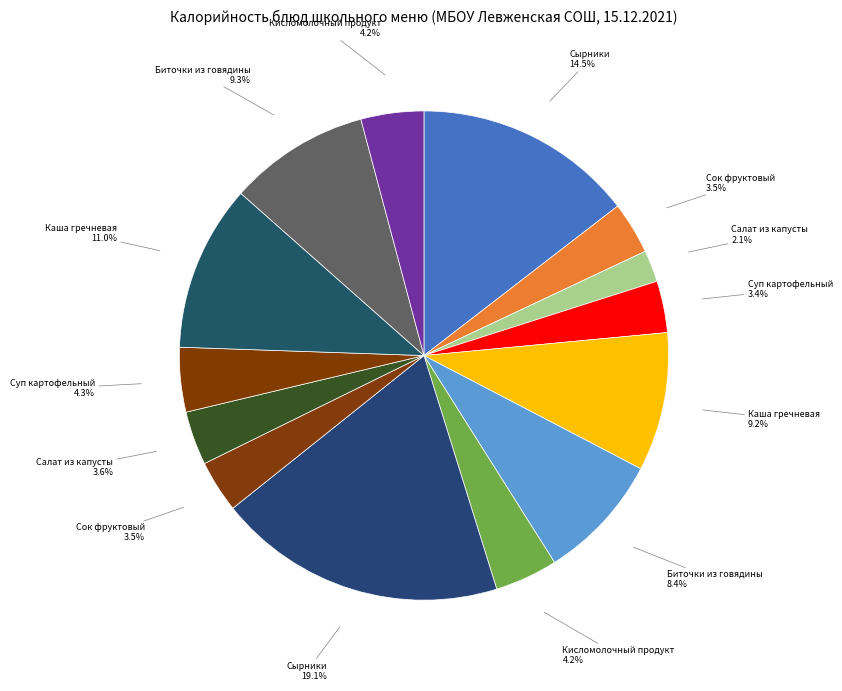

What is the largest slice in the pie chart?

Сырники (горячее, 11-17)